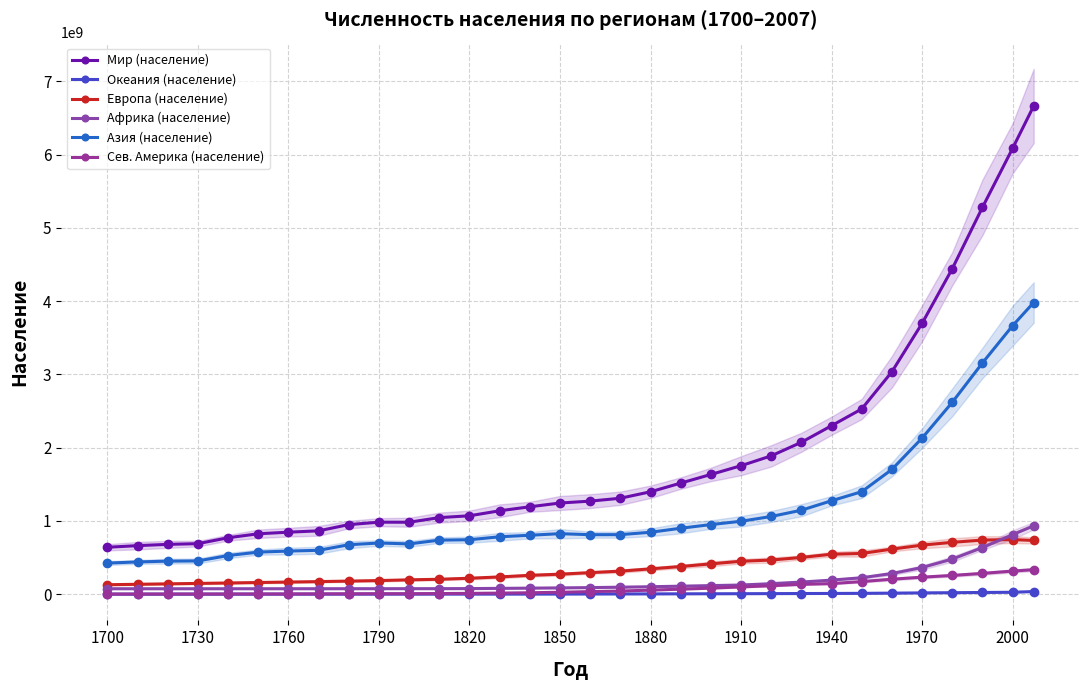

What is the value of the Азия (население) point at the 26th from the left?

1398624000